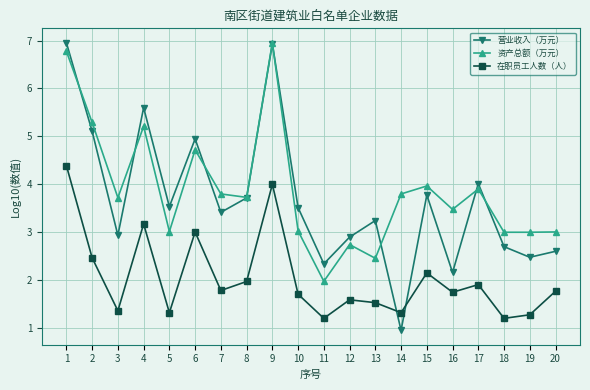

What is the lowest value of the 资产总额（万元） series?

2.0